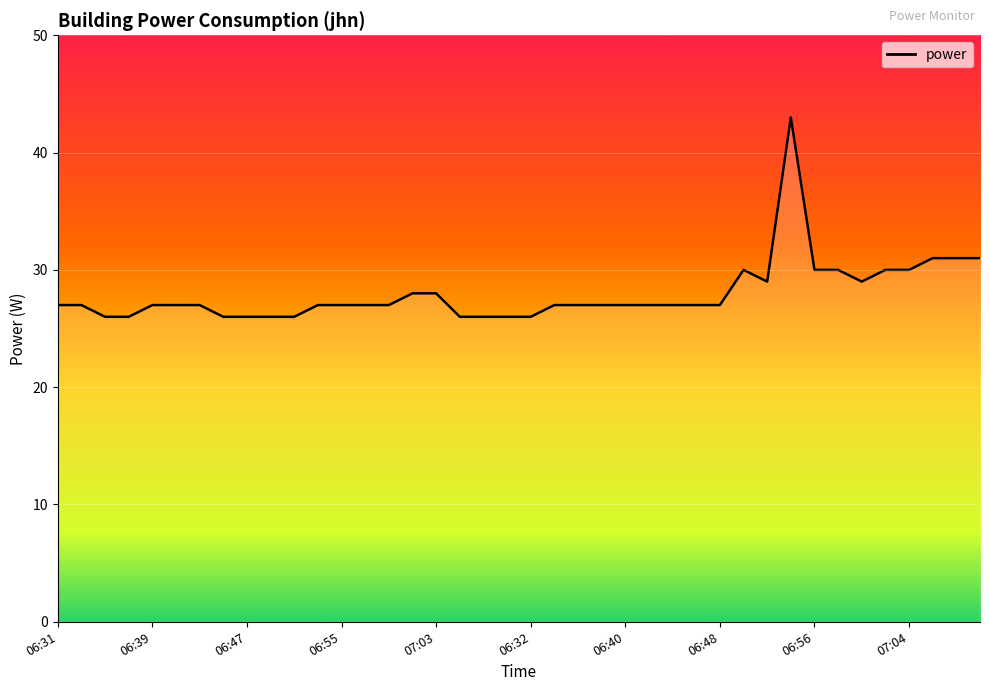

Does the chart have visible grid lines?

Yes